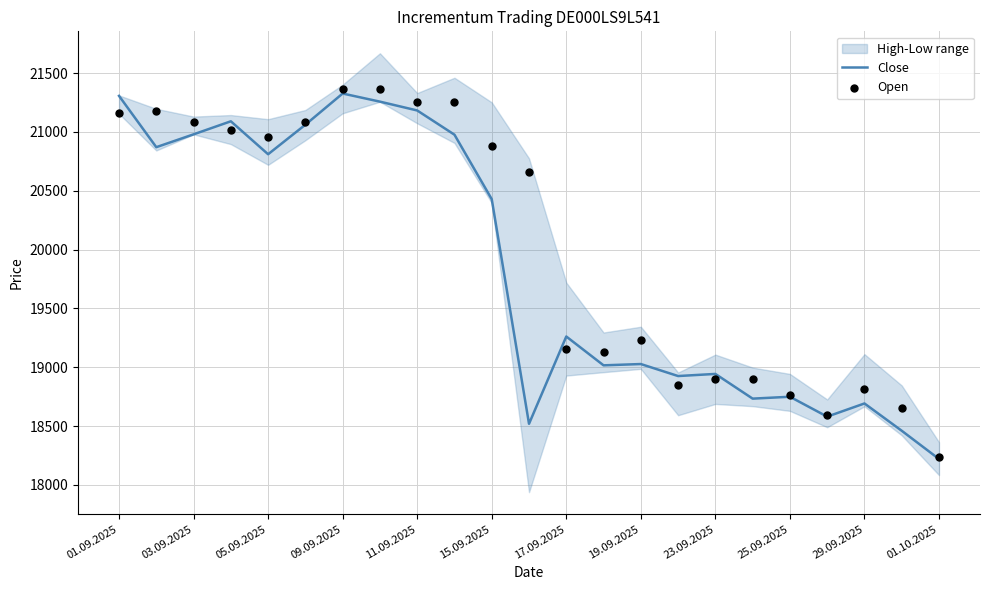

Which series has the largest total across all categories?

Open